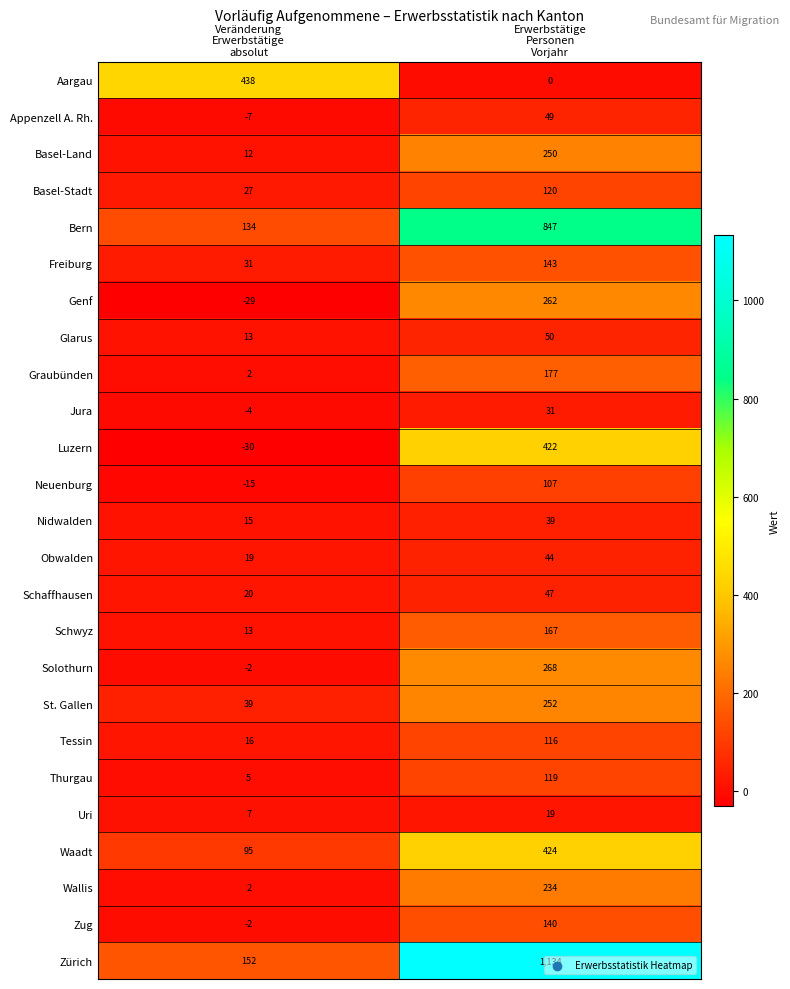

Which category has the highest value across all series?

Erwerbstätige
Personen
Vorjahr